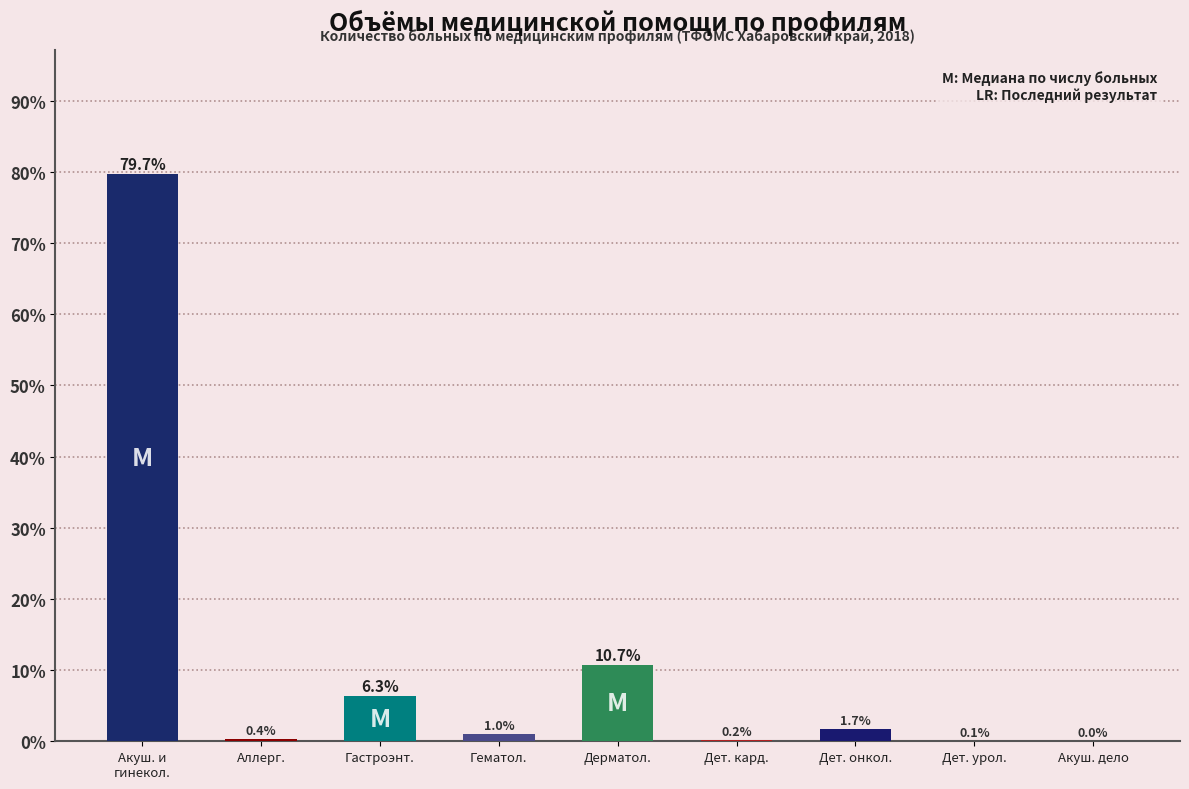

What is the sum of the values at Дерматол. and Аллерг.?

11.1